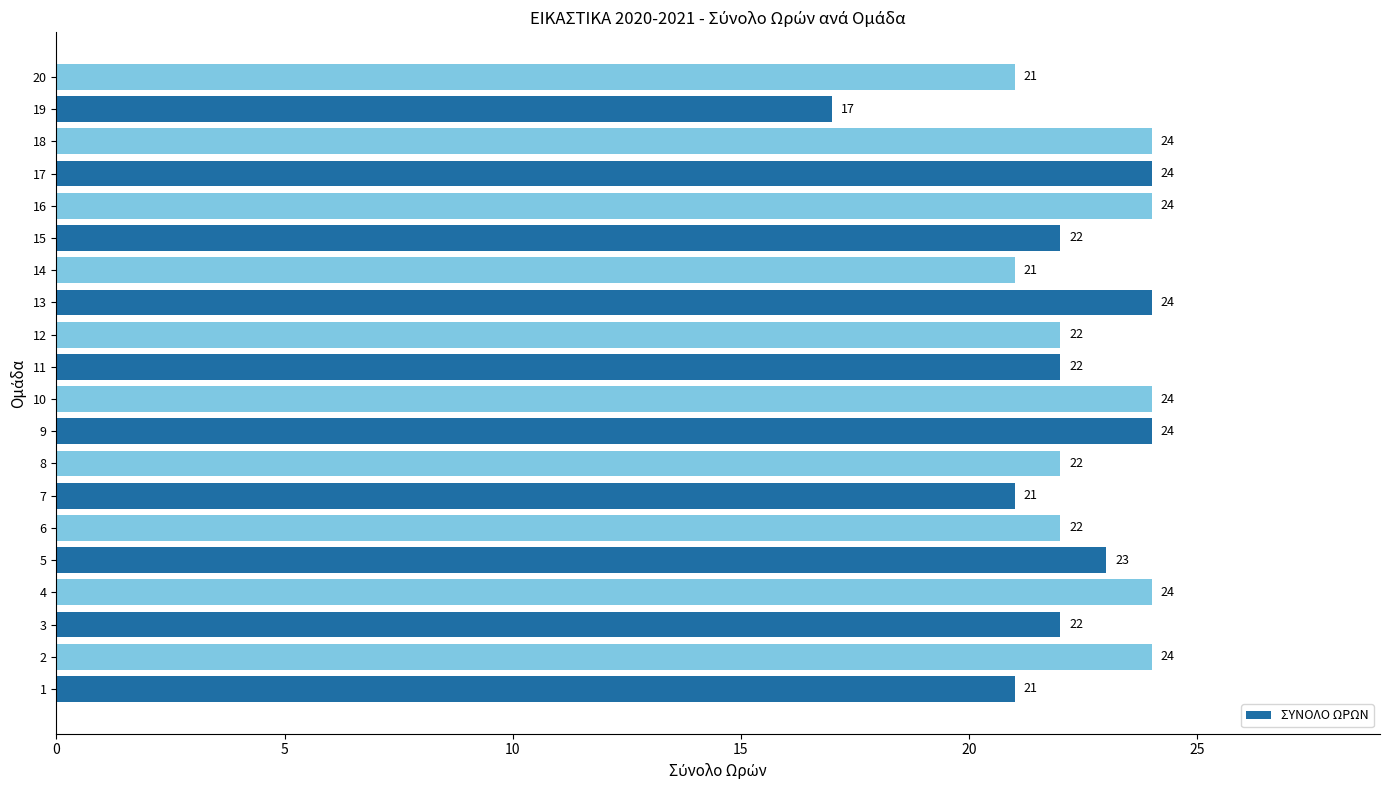

How many bars are there in total?

20